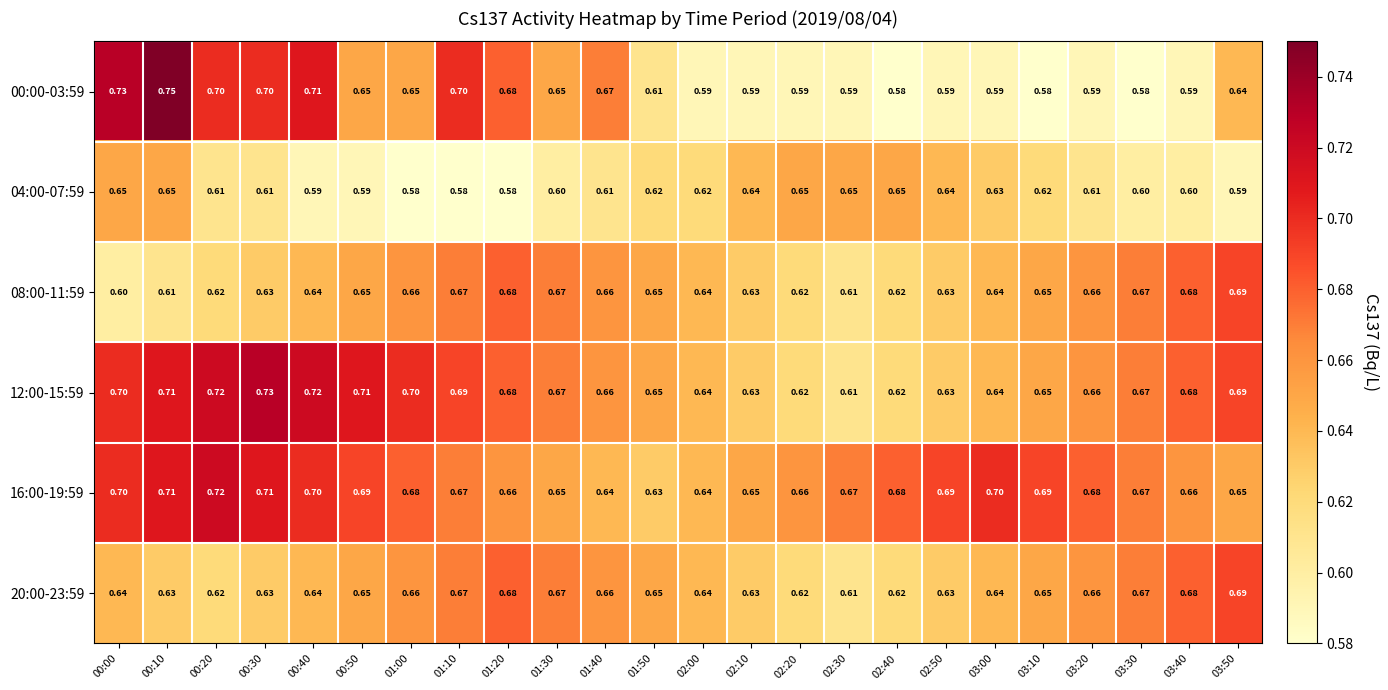

Between 02:10 and 01:00, which is larger?

01:00